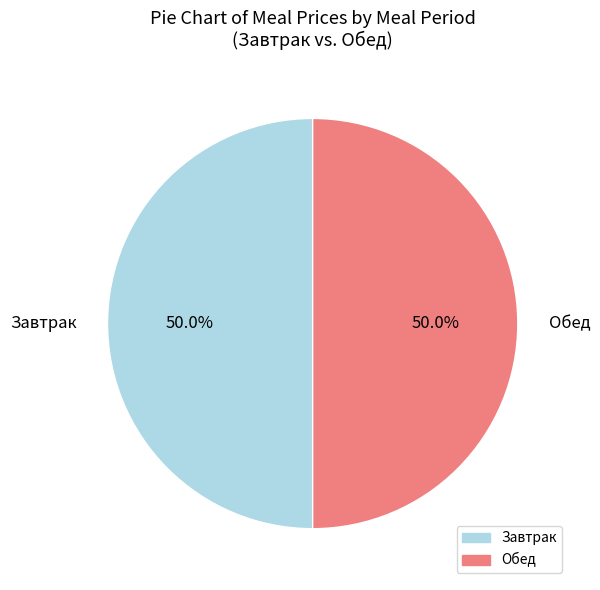

Is the sum of Обед and Завтрак greater than half?

Yes